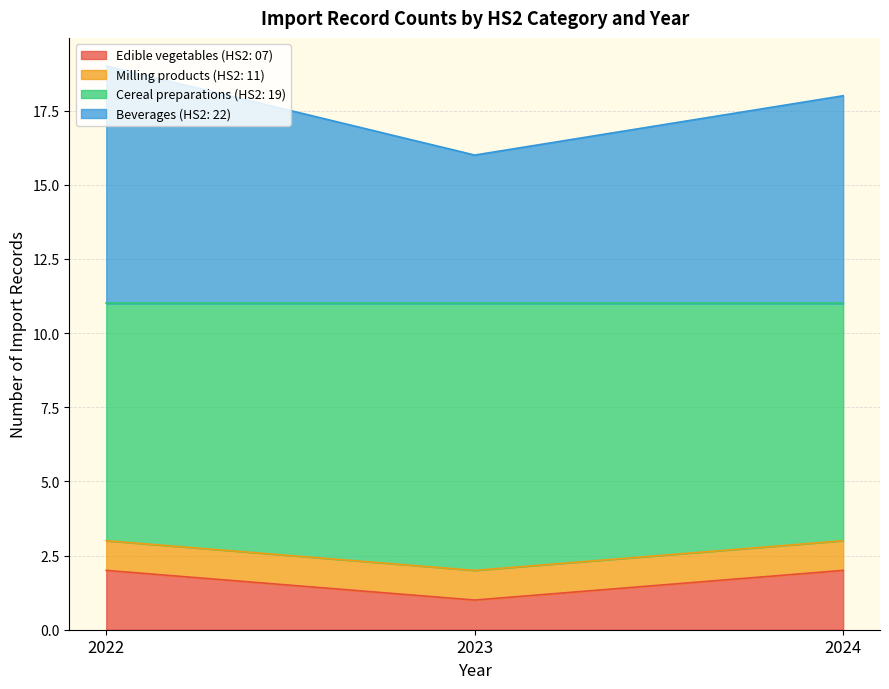

True or false: Milling products (HS2: 11) has a value of 6 at 3.

False